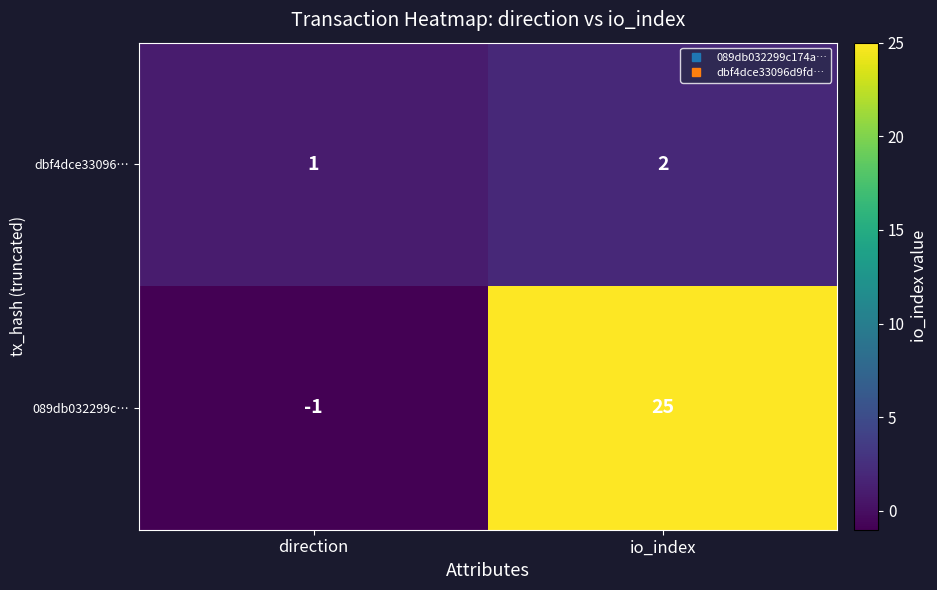

Read the 089db032299c… value at io_index, to the nearest 5.

25